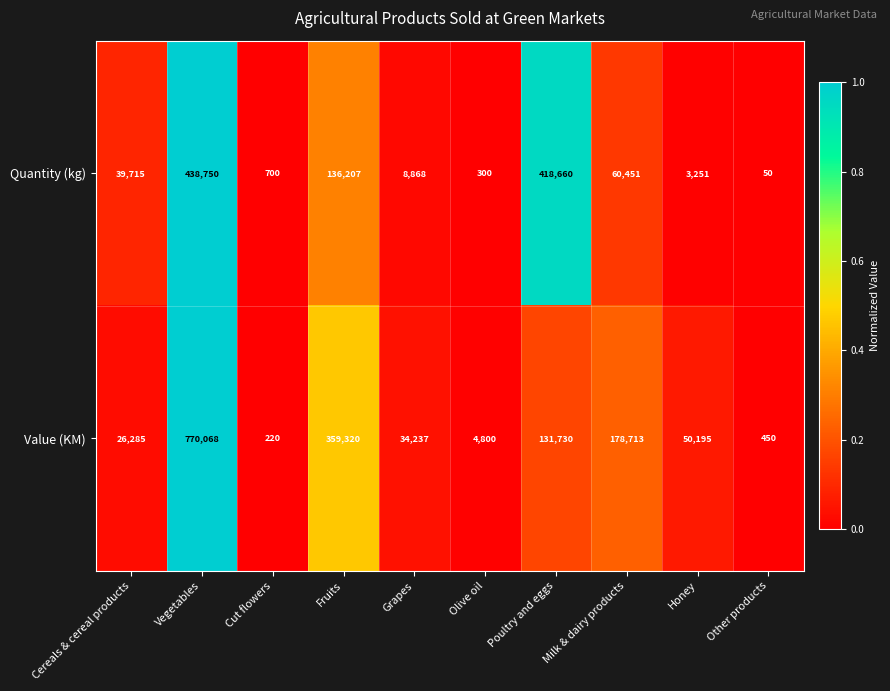

What is the greatest value displayed?

770068